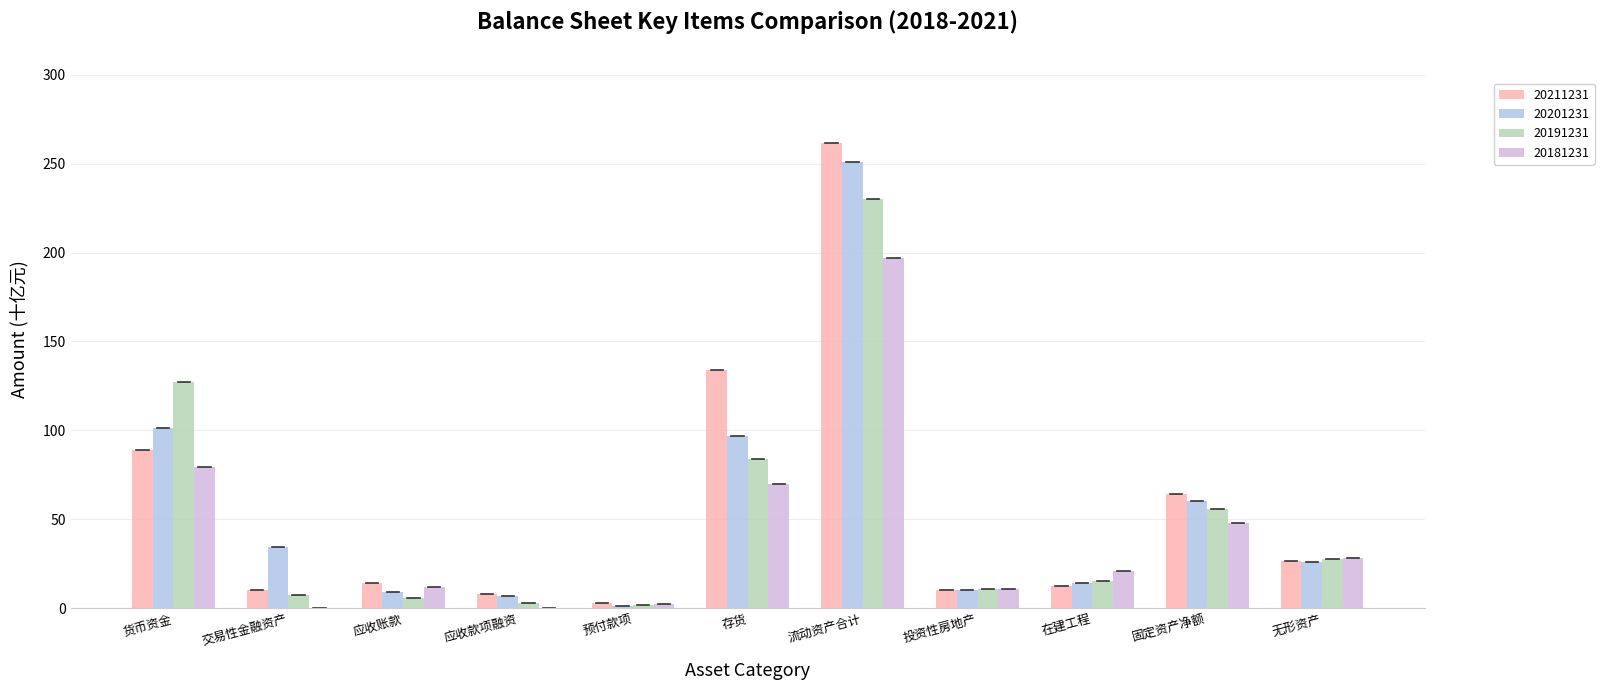

Is it true that 20211231 equals 41.8 at 无形资产?

False